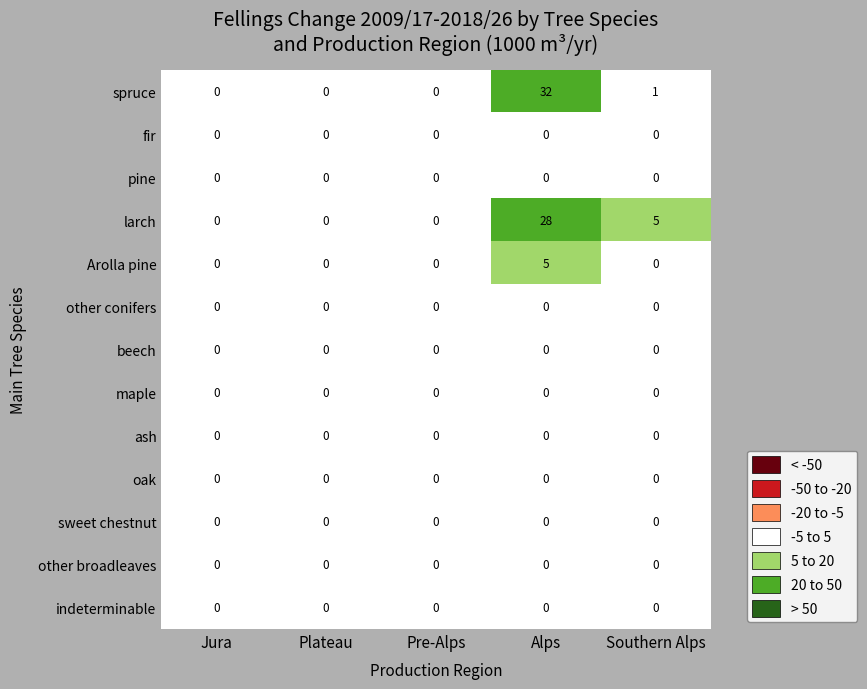

Between Jura and Southern Alps, which series saw the biggest shift?

larch